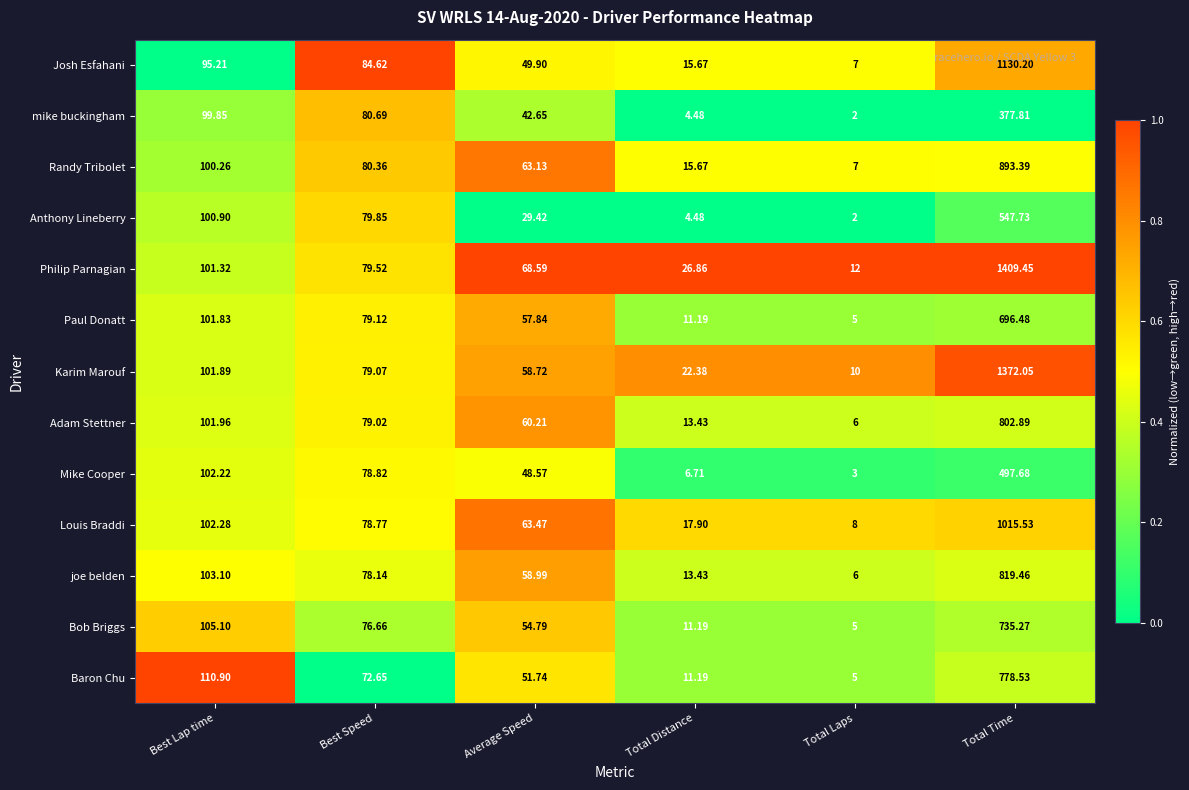

How many categories are shown in the chart?

6